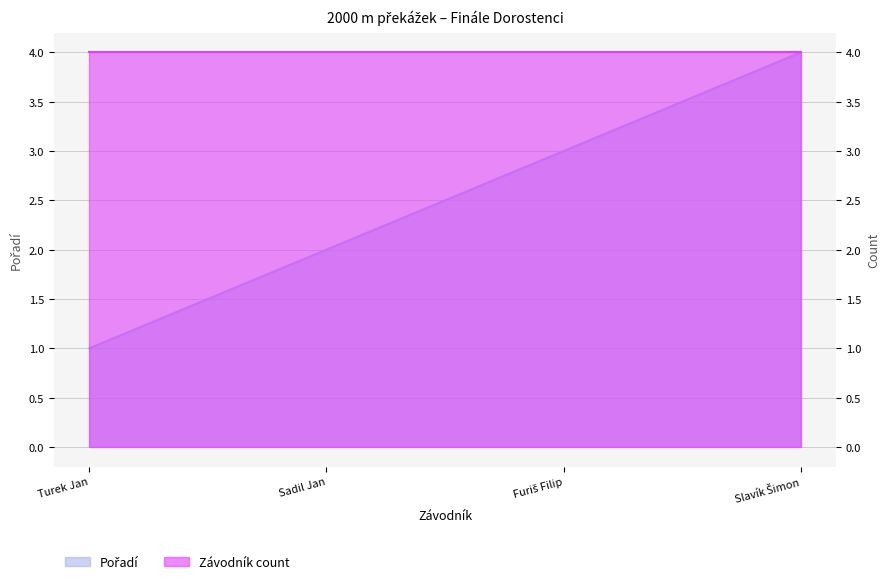

How many values exceed 3?

1